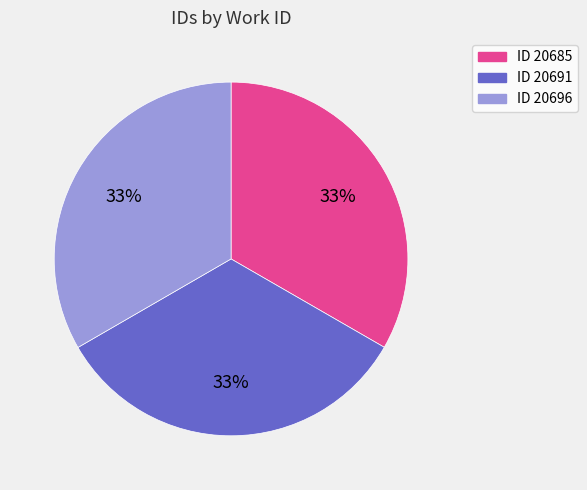

To the nearest percent, what is the average slice percentage?

33%